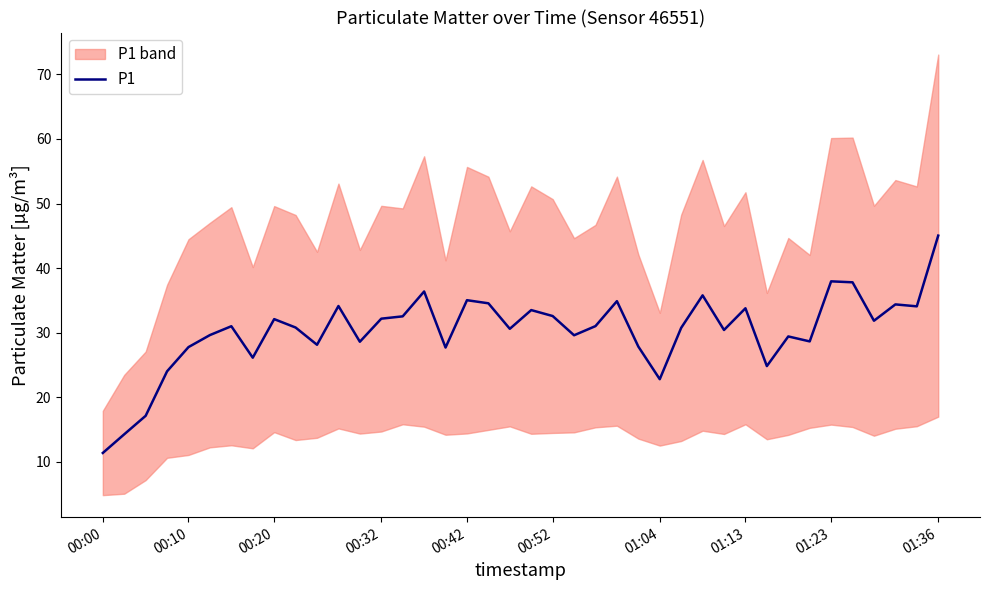

What is the difference between the maximum and minimum values?

33.6